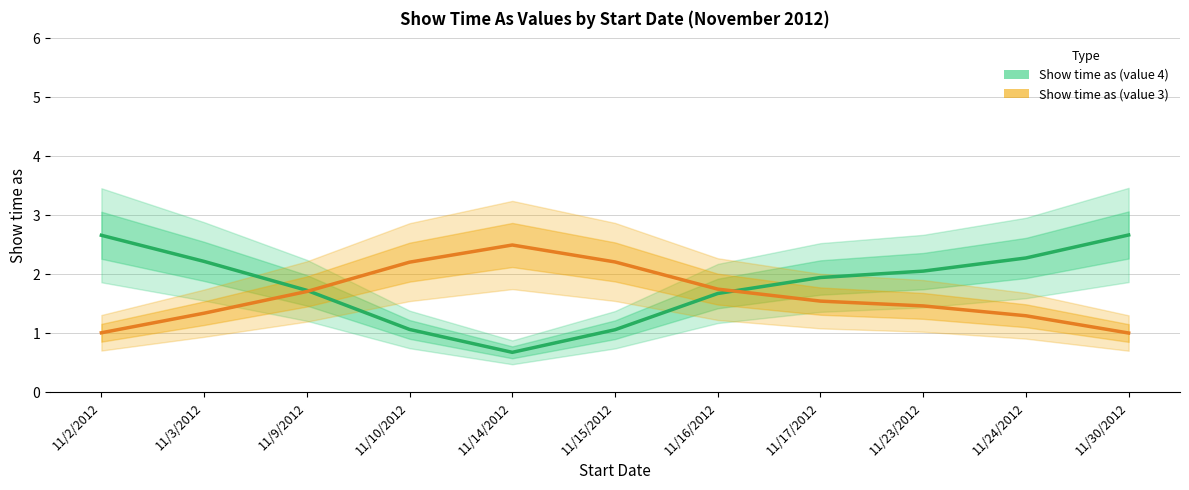

Reading left to right, extract all data points from this chart.

Show time as (value 4): 2.7	2.2	1.7	1.1	0.7	1.1	1.7	1.9	2.1	2.3	2.7
Show time as (value 3): 1.0	1.3	1.7	2.2	2.5	2.2	1.7	1.5	1.5	1.3	1.0